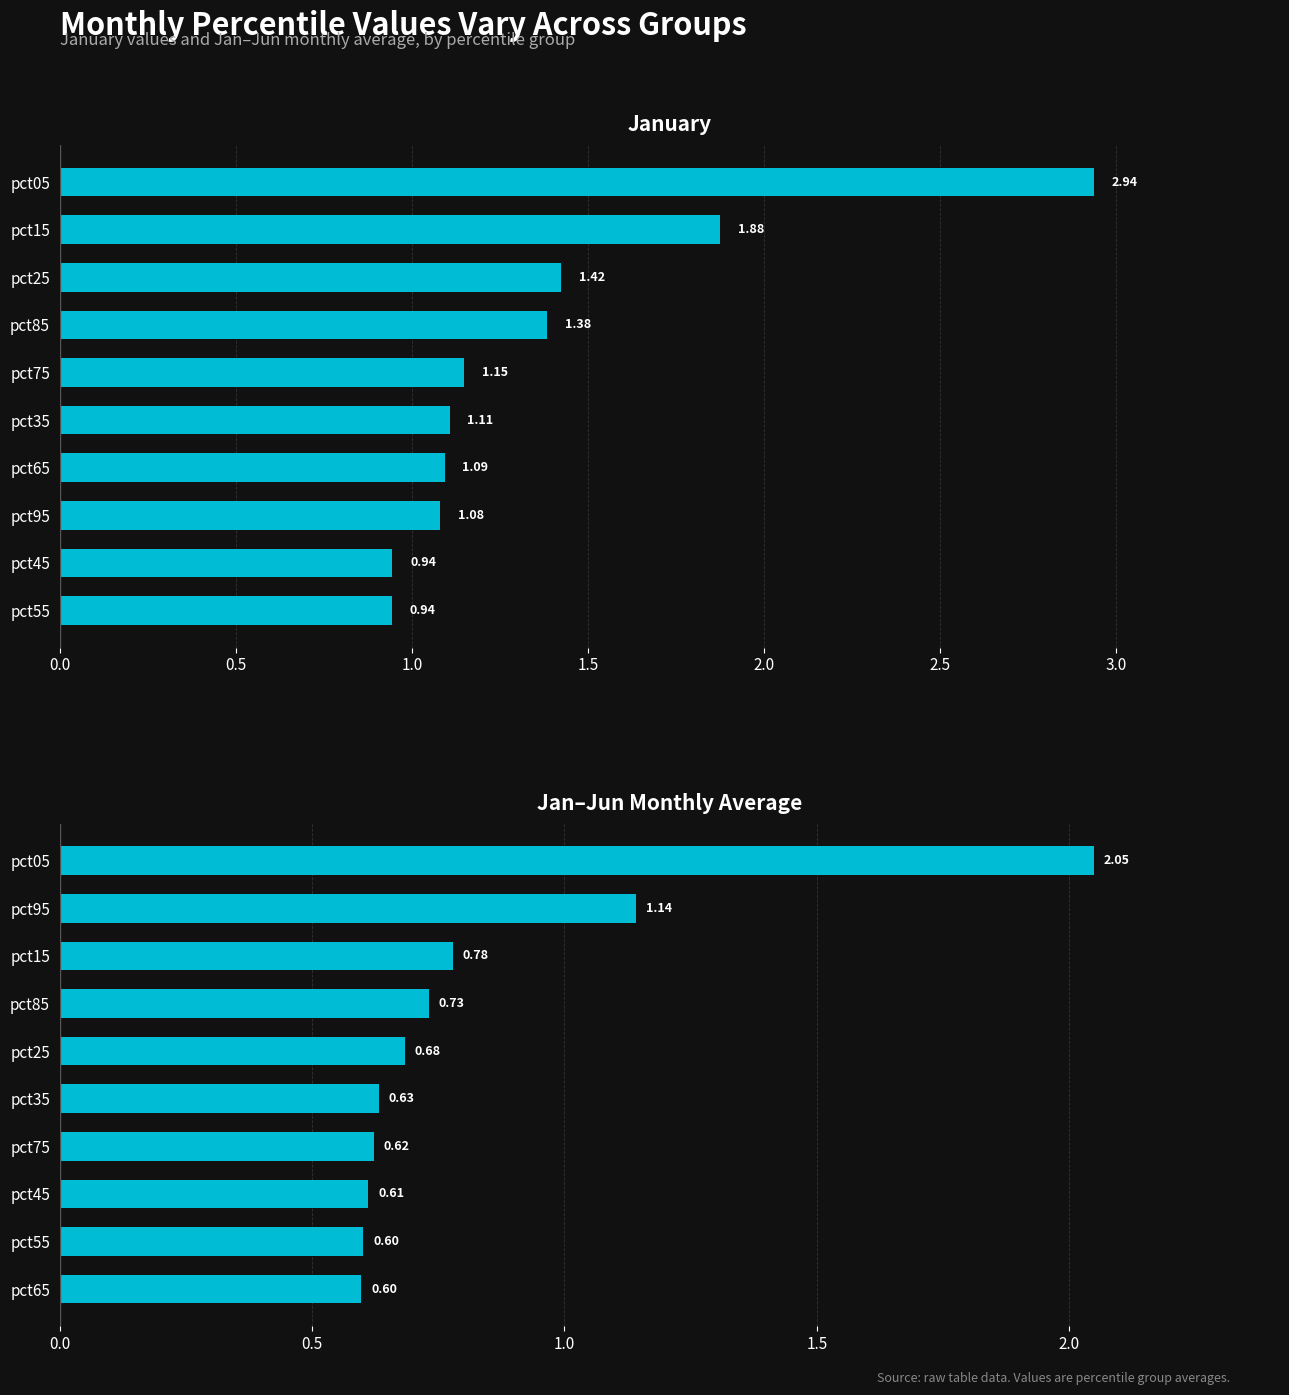

The value of Jan–Jun Avg at pct75 is 0.6. True or false?

True